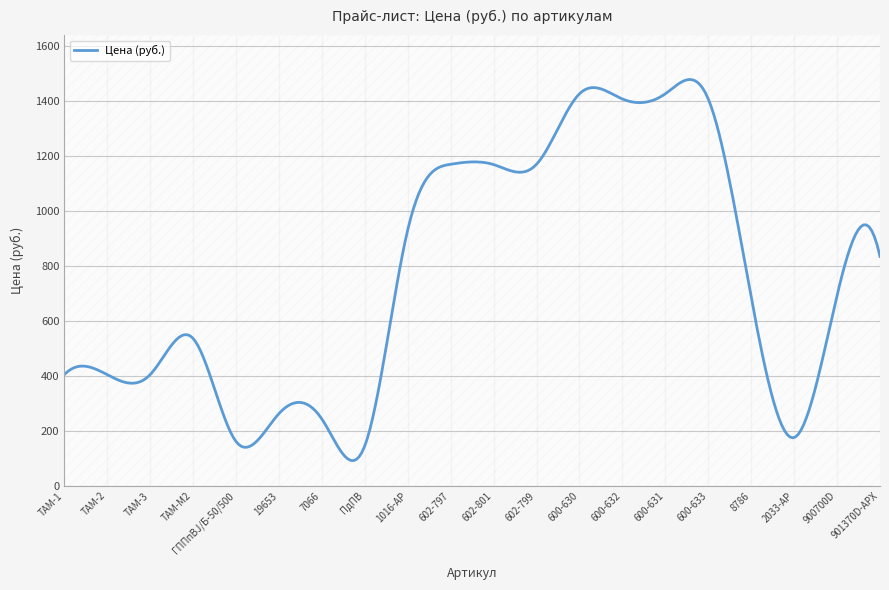

What is the smallest value displayed?

91.7